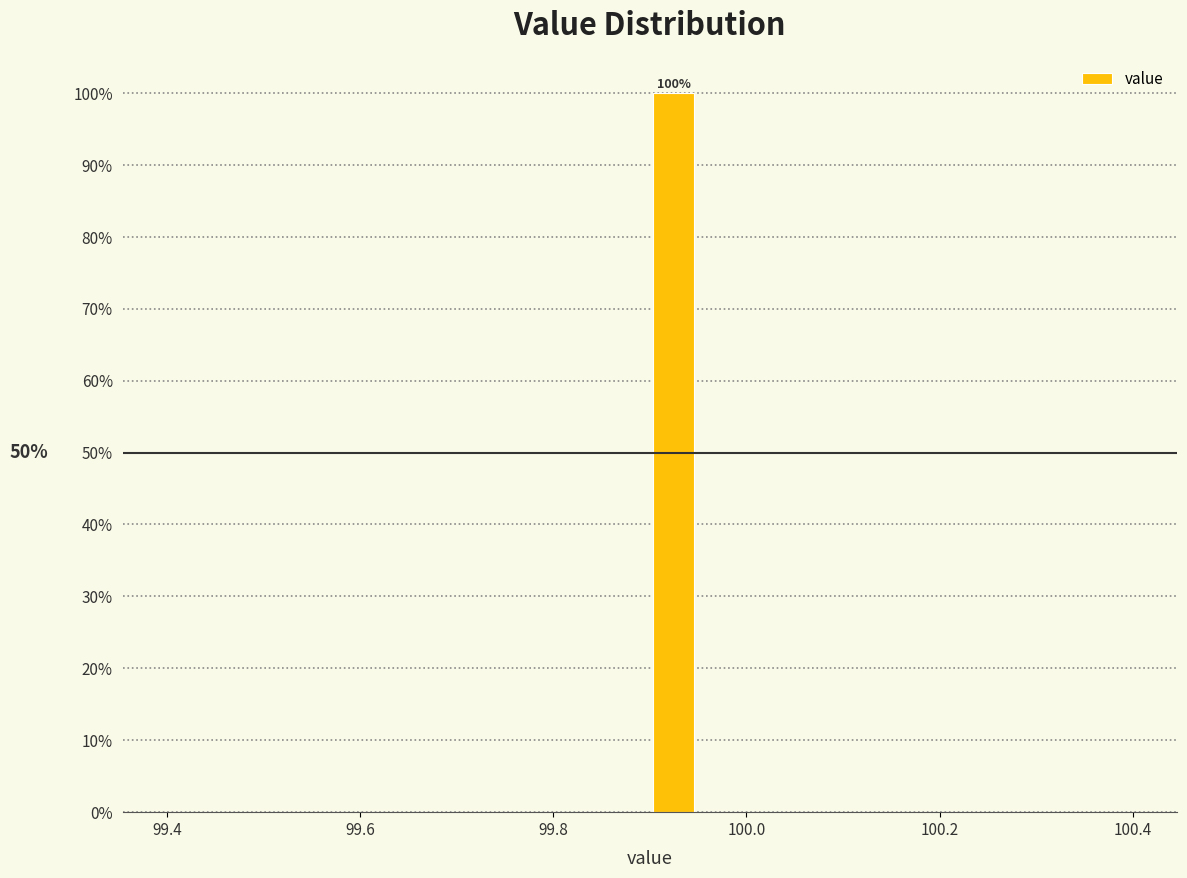

Read against the x-axis, roughly where is the centre of the tallest bar?

99.92